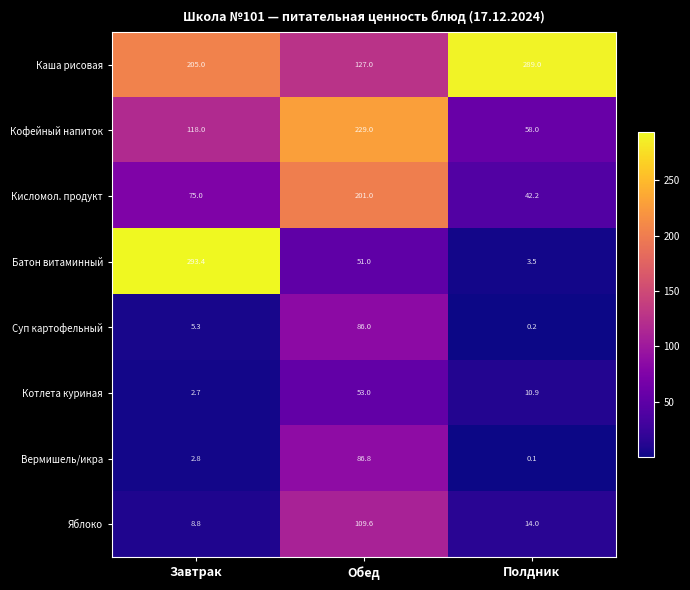

What is the total value across all series at Завтрак?

711.0